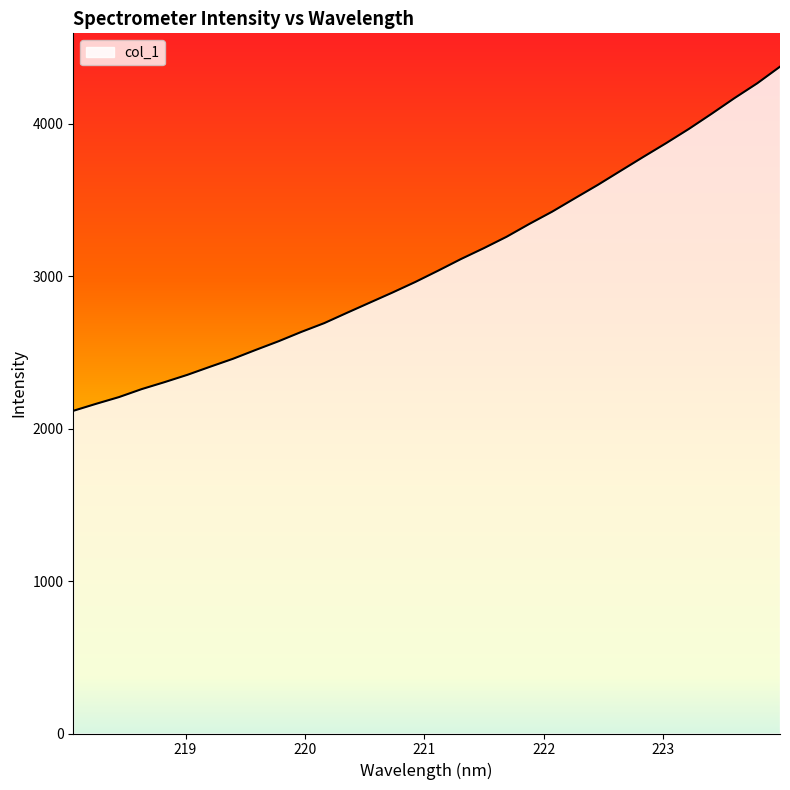

Count the number of categories in the chart.

32